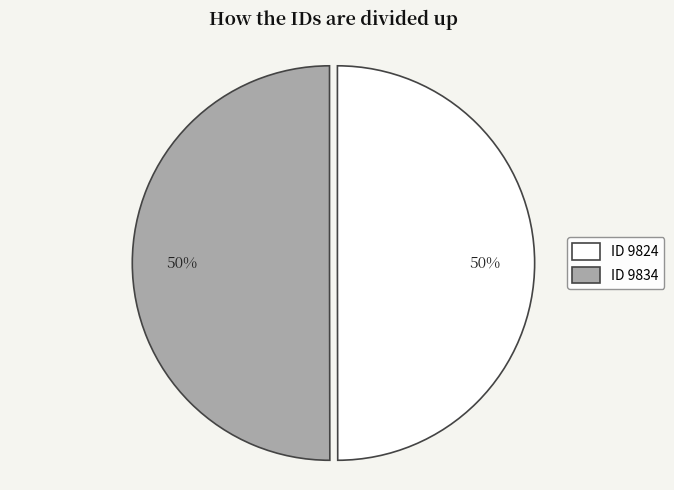

To the nearest percent, what is the average slice percentage?

50%